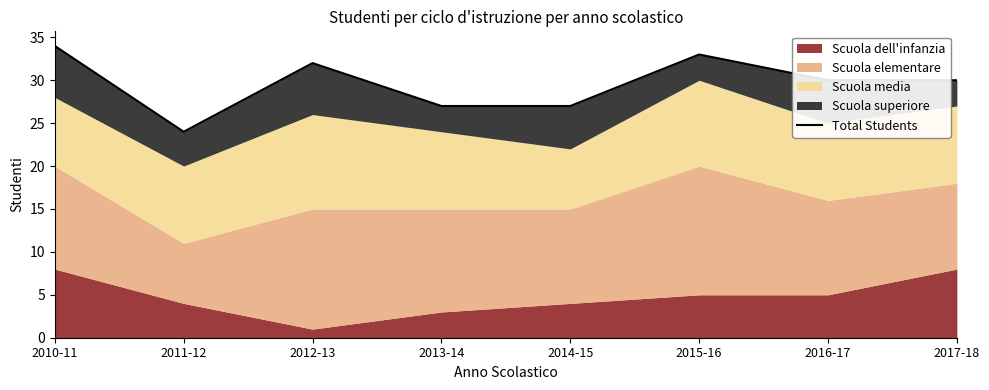

Is it true that the value at 2013-14 is 27?

True